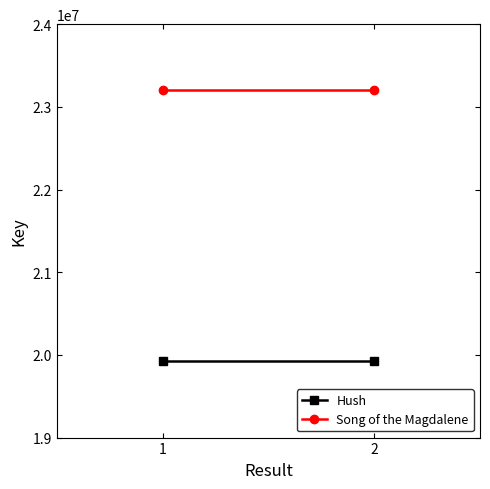

Which category has the lowest value in the Hush series?

1